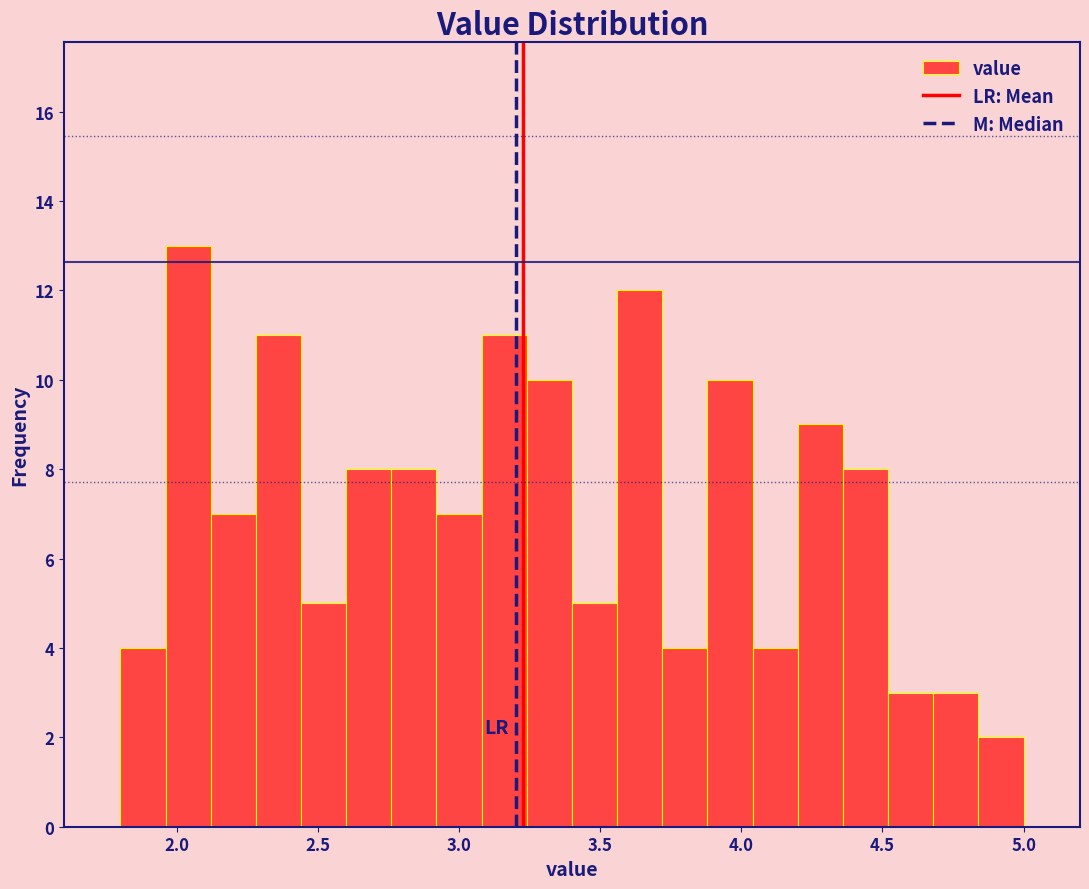

Read against the x-axis, roughly where is the centre of the tallest bar?

2.05